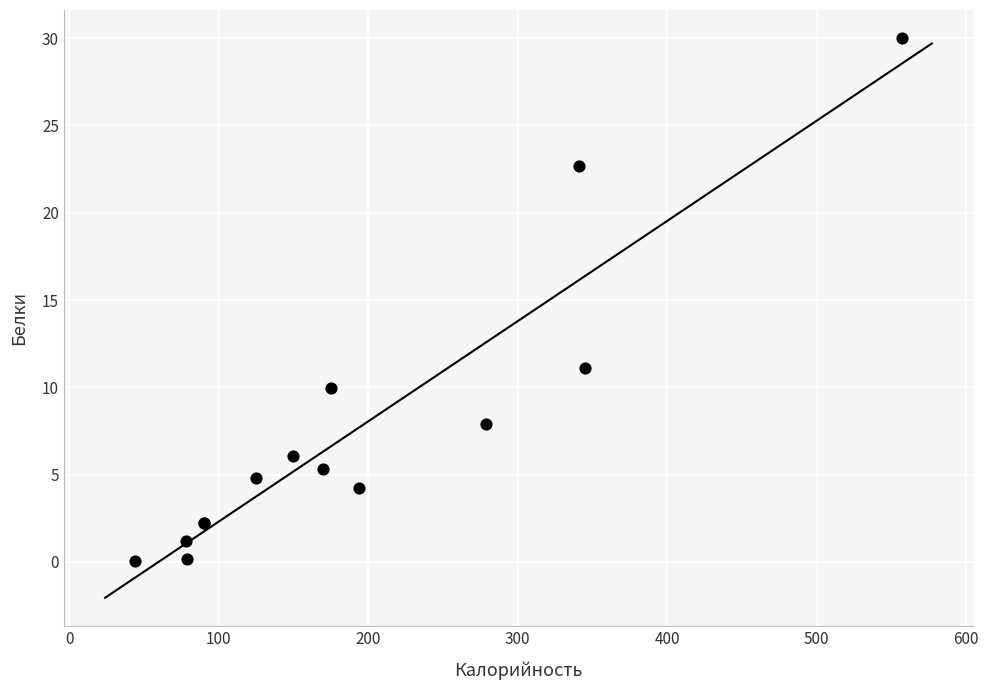

What Y value in the scatter plot is closest to 15?

11.1